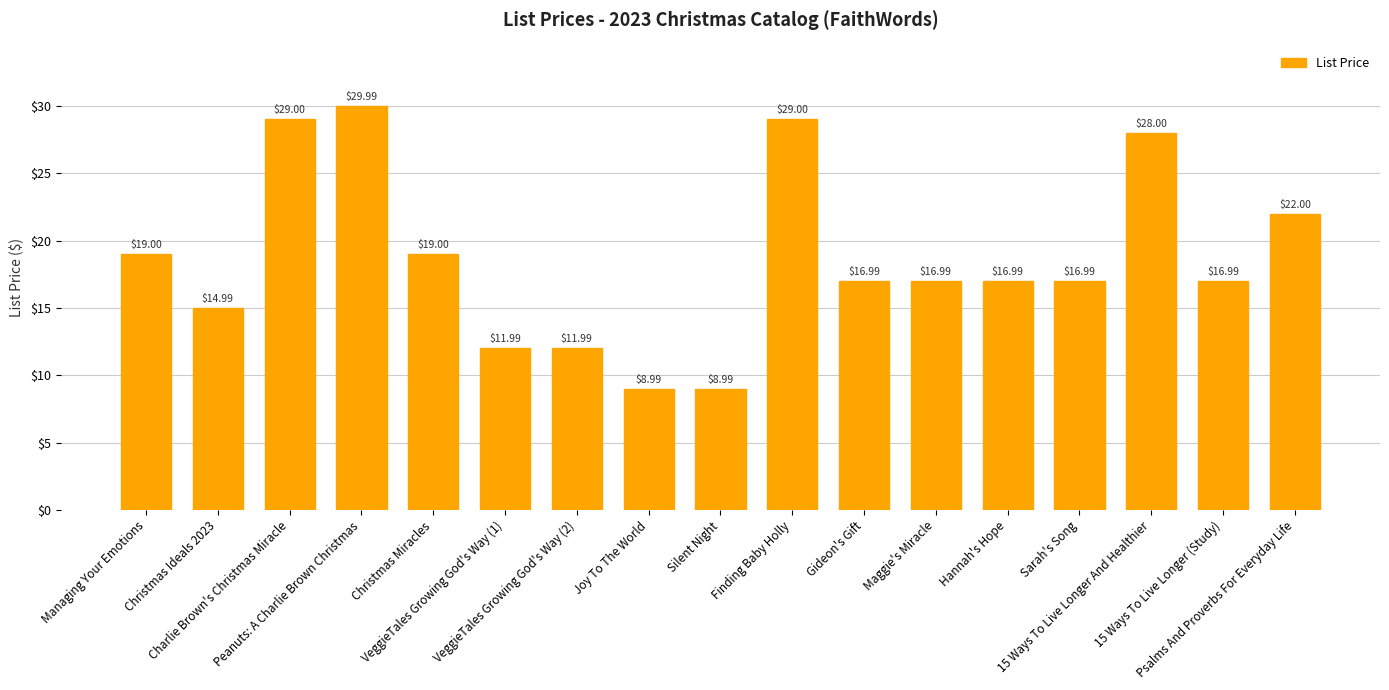

How many values are below 16?

5